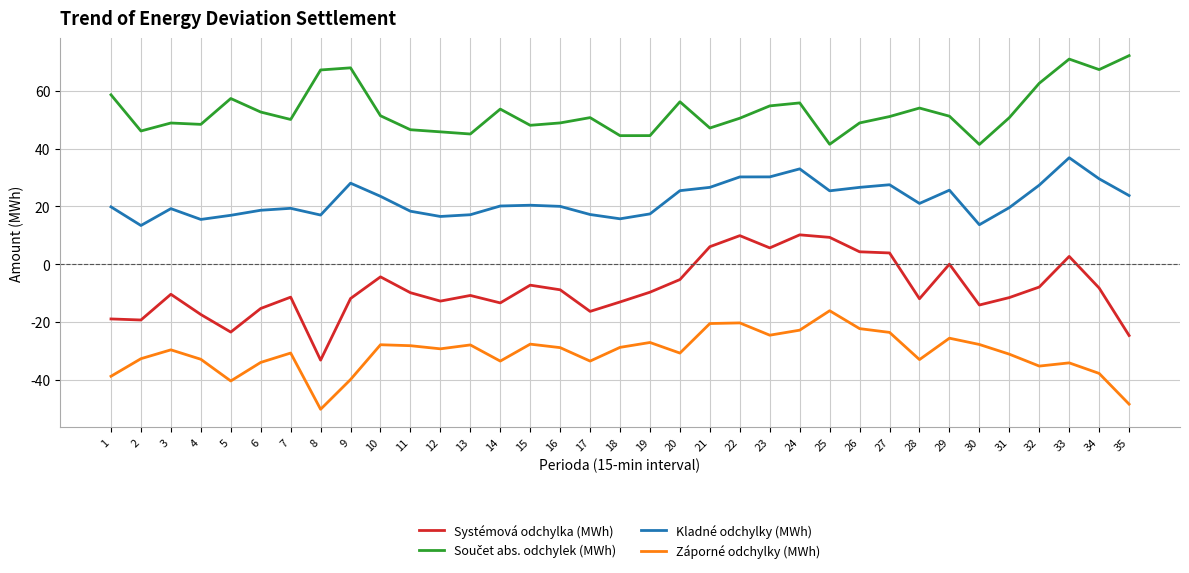

True or false: Systémová odchylka (MWh) and Kladné odchylky (MWh) intersect in this chart.

False